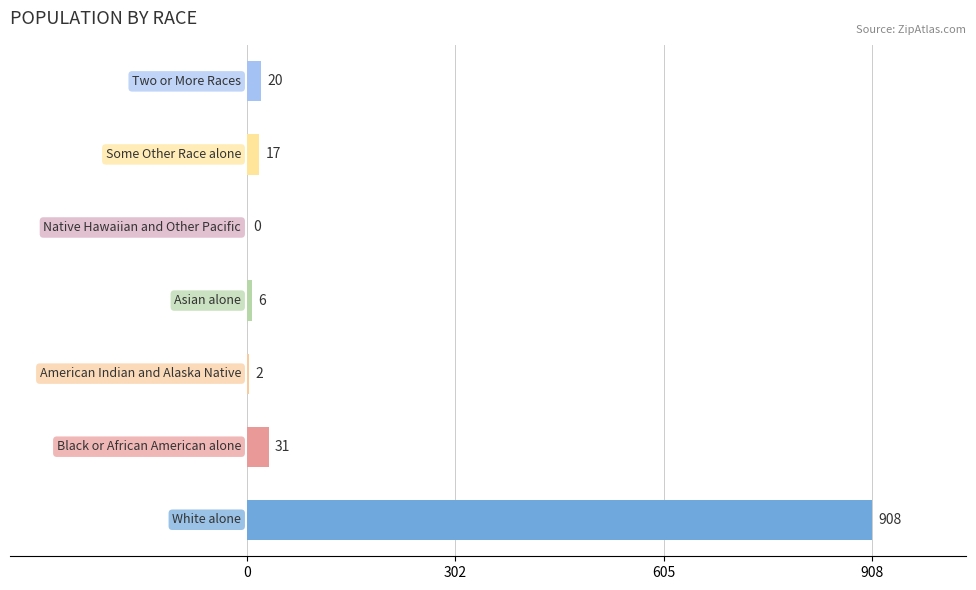

What is the greatest value displayed?

908